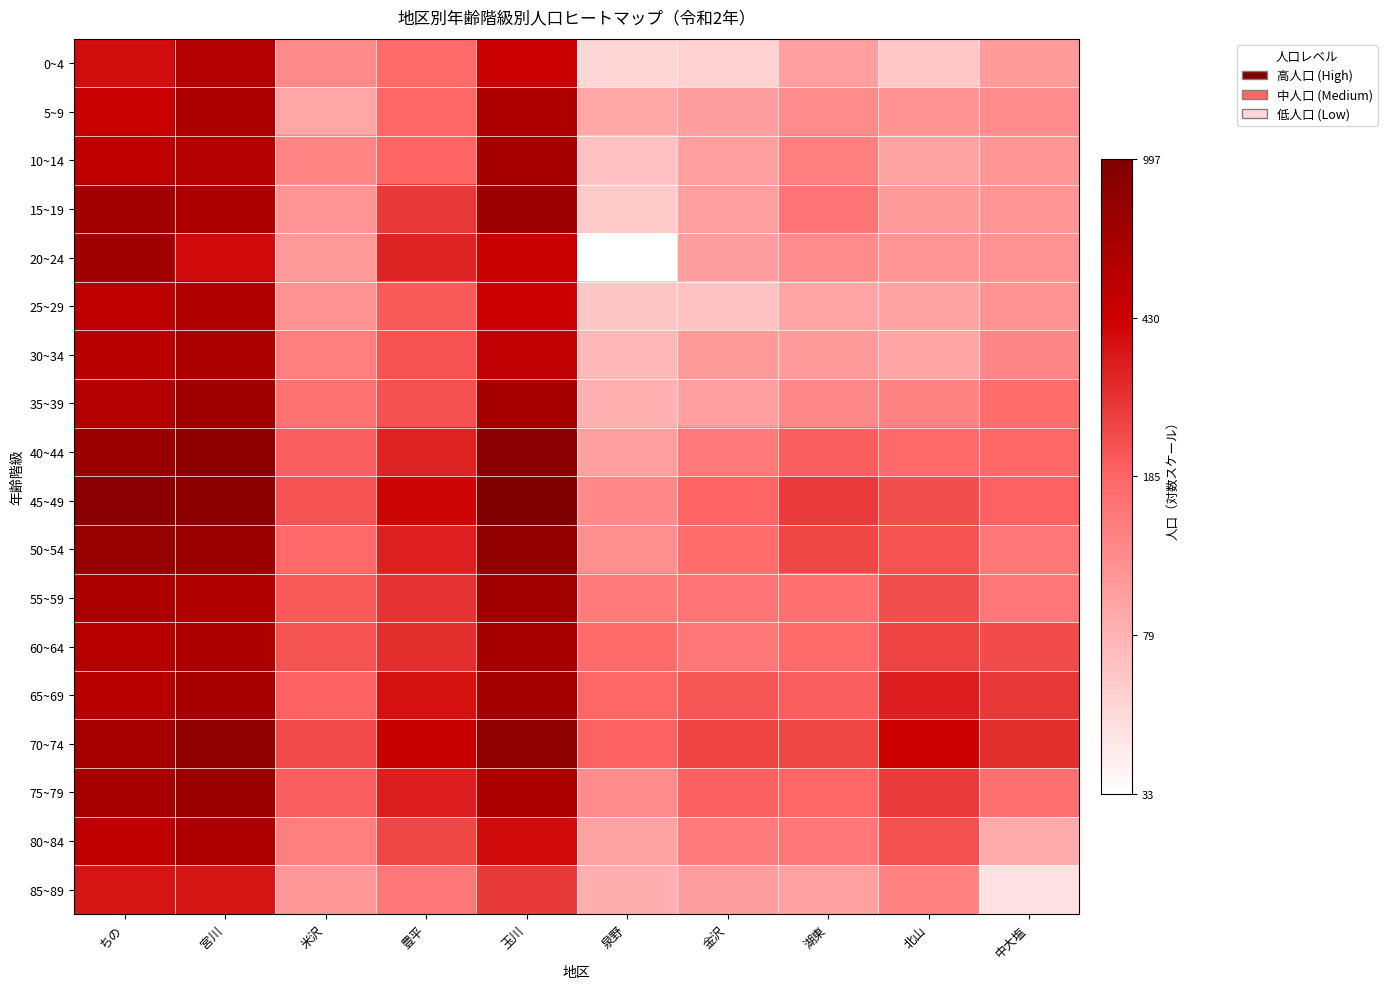

Reading left to right, list all the values displayed in this chart.

0~4: ちの=6.0	宮川=6.3	米沢=4.8	豊平=5.2	玉川=6.1	泉野=4.0	金沢=4.0	湖東=4.6	北山=4.2	中大塩=4.7
5~9: ちの=6.1	宮川=6.4	米沢=4.5	豊平=5.2	玉川=6.4	泉野=4.5	金沢=4.6	湖東=4.8	北山=4.7	中大塩=4.8
10~14: ちの=6.2	宮川=6.3	米沢=4.9	豊平=5.2	玉川=6.5	泉野=4.2	金沢=4.6	湖東=5.0	北山=4.6	中大塩=4.7
15~19: ちの=6.5	宮川=6.4	米沢=4.7	豊平=5.6	玉川=6.6	泉野=4.1	金沢=4.6	湖東=5.1	北山=4.7	中大塩=4.7
20~24: ちの=6.5	宮川=6.0	米沢=4.7	豊平=5.8	玉川=6.1	泉野=3.6	金沢=4.6	湖東=4.8	北山=4.7	中大塩=4.8
25~29: ちの=6.2	宮川=6.4	米沢=4.8	豊平=5.3	玉川=6.1	泉野=4.2	金沢=4.2	湖東=4.5	北山=4.6	中大塩=4.7
30~34: ちの=6.3	宮川=6.4	米沢=5.0	豊平=5.4	玉川=6.2	泉野=4.3	金沢=4.7	湖東=4.7	北山=4.5	中大塩=4.9
35~39: ちの=6.3	宮川=6.6	米沢=5.1	豊平=5.4	玉川=6.5	泉野=4.4	金沢=4.6	湖東=4.8	北山=4.9	中大塩=5.2
40~44: ちの=6.6	宮川=6.7	米沢=5.3	豊平=5.8	玉川=6.8	泉野=4.6	金沢=5.0	湖東=5.3	北山=5.2	中大塩=5.2
45~49: ちの=6.8	宮川=6.8	米沢=5.4	豊平=6.0	玉川=6.9	泉野=4.9	金沢=5.2	湖東=5.6	北山=5.4	中大塩=5.3
50~54: ちの=6.6	宮川=6.6	米沢=5.2	豊平=5.8	玉川=6.7	泉野=4.8	金沢=5.1	湖東=5.5	北山=5.4	中大塩=5.1
55~59: ちの=6.4	宮川=6.4	米沢=5.3	豊平=5.6	玉川=6.5	泉野=5.0	金沢=5.1	湖東=5.1	北山=5.4	中大塩=5.1
60~64: ちの=6.3	宮川=6.4	米沢=5.4	豊平=5.7	玉川=6.5	泉野=5.2	金沢=5.0	湖東=5.2	北山=5.5	中大塩=5.5
65~69: ちの=6.3	宮川=6.5	米沢=5.3	豊平=5.9	玉川=6.5	泉野=5.2	金沢=5.4	湖東=5.3	北山=5.8	中大塩=5.6
70~74: ちの=6.5	宮川=6.7	米沢=5.5	豊平=6.1	玉川=6.7	泉野=5.3	金沢=5.5	湖東=5.5	北山=6.1	中大塩=5.7
75~79: ちの=6.5	宮川=6.6	米沢=5.3	豊平=5.8	玉川=6.4	泉野=4.8	金沢=5.3	湖東=5.2	北山=5.6	中大塩=5.1
80~84: ちの=6.2	宮川=6.4	米沢=5.0	豊平=5.5	玉川=6.0	泉野=4.6	金沢=5.0	湖東=5.0	北山=5.4	中大塩=4.5
85~89: ちの=5.9	宮川=5.9	米沢=4.7	豊平=5.0	玉川=5.6	泉野=4.4	金沢=4.6	湖東=4.6	北山=4.9	中大塩=3.9